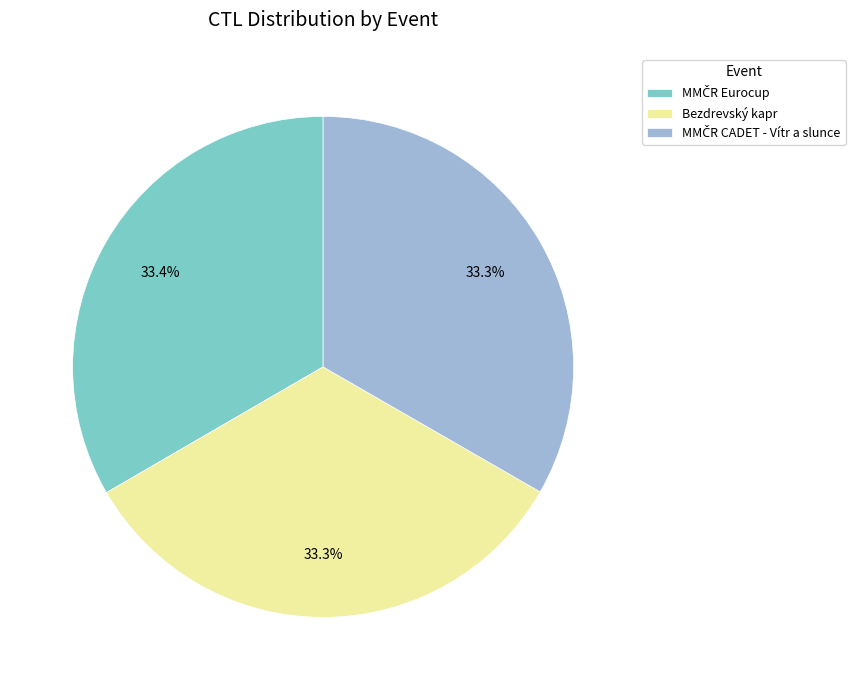

Count the number of slices in the pie.

3